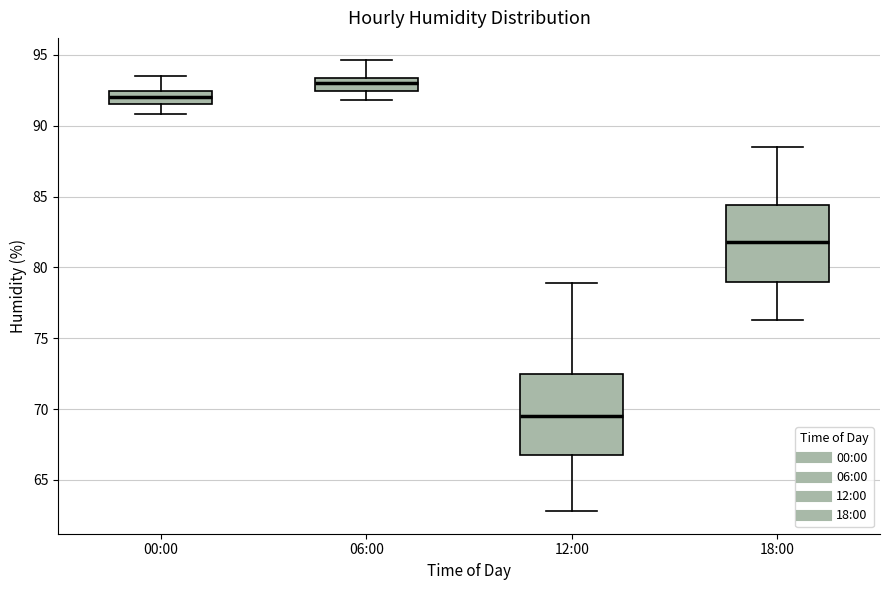

Which box has the highest median line?

06:00